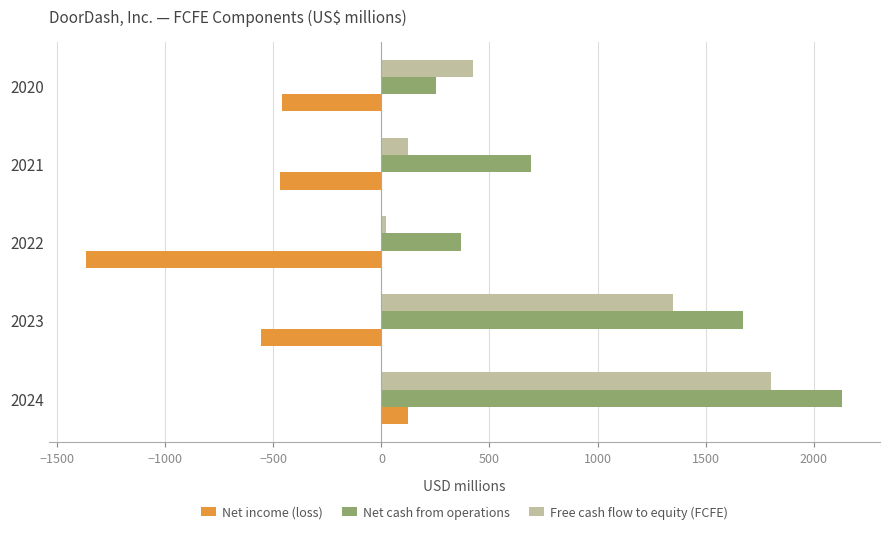

What is the approximate value of Net income (loss) at 2024?

123